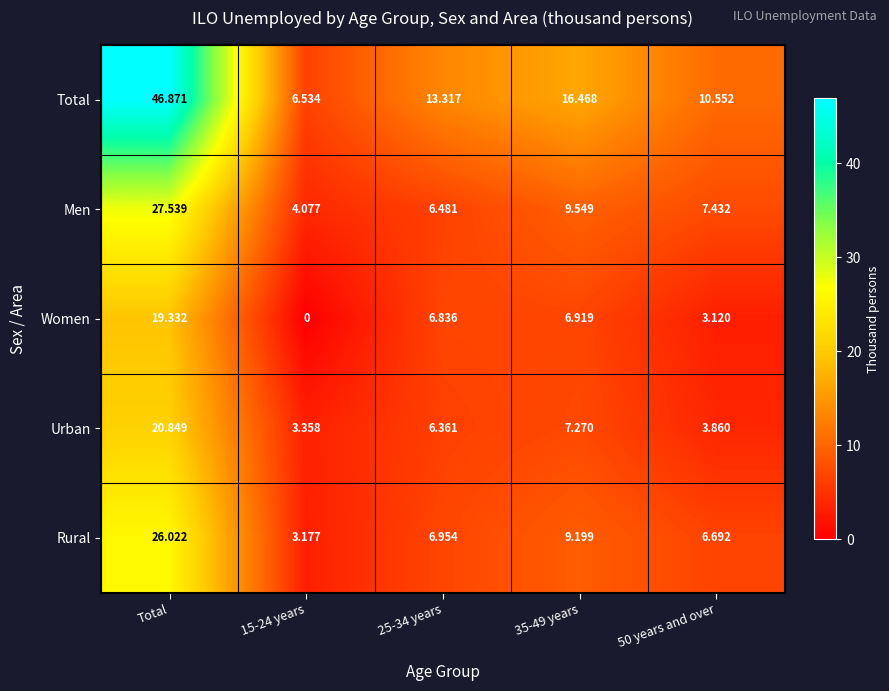

At which label does Urban first exceed 6?

Total